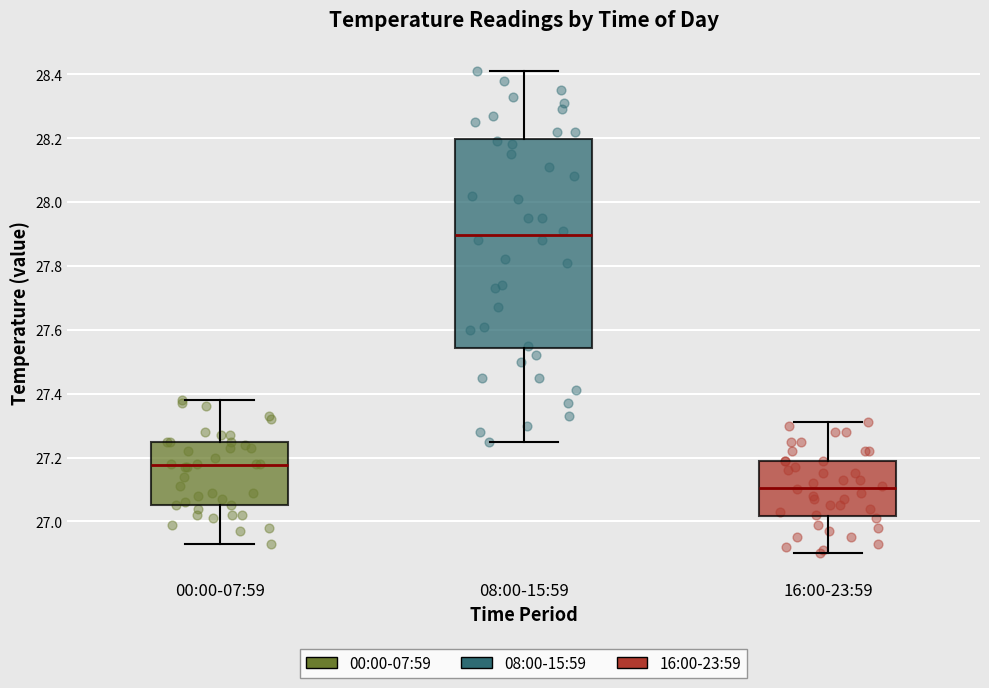

Which box's median line is the lowest?

16:00-23:59